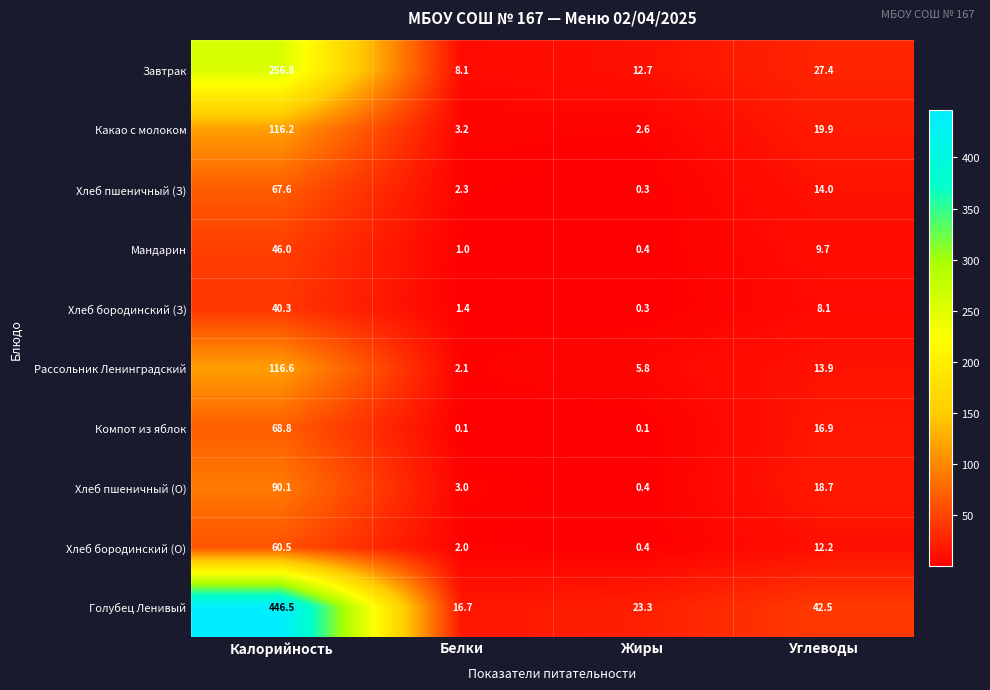

At which label is Рассольник Ленинградский closest to 59?

Углеводы